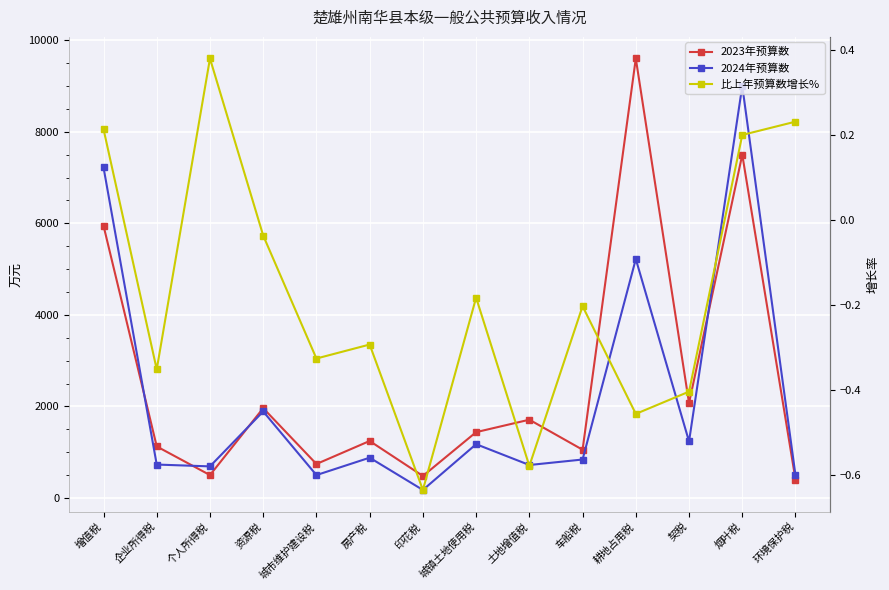

How many interior local valleys does the 2024年预算数 series have?

5